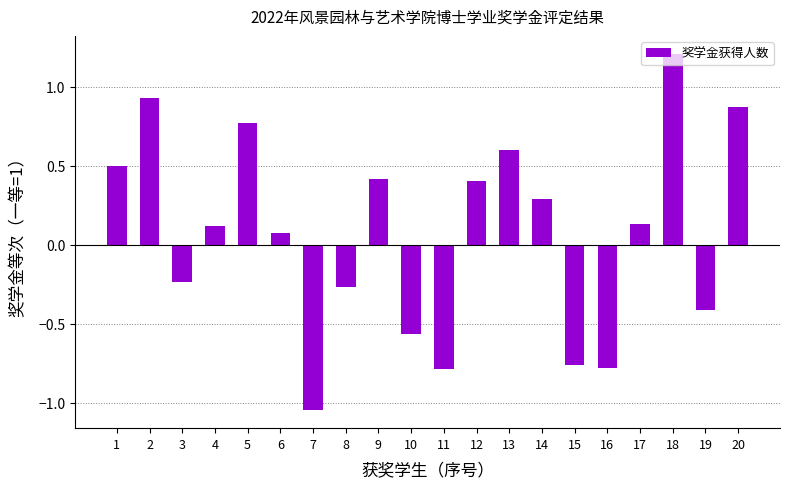

True or false: the data shows -0.4 at 15.

False